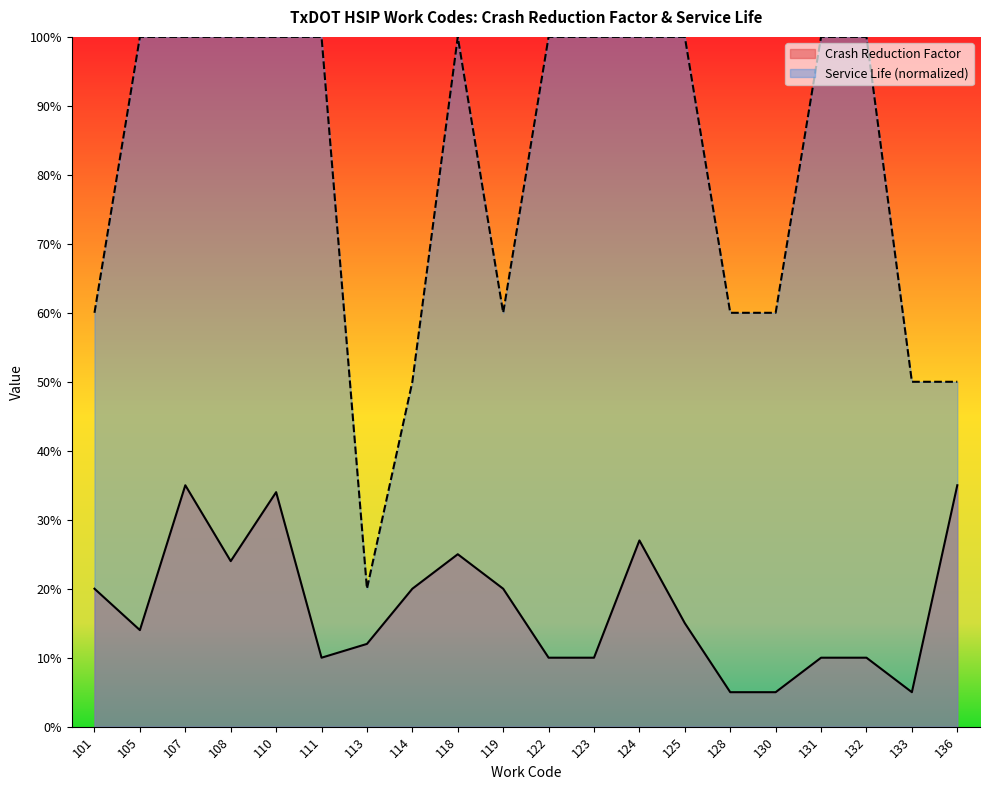

How many interior local valleys does the Service Life series have?

2